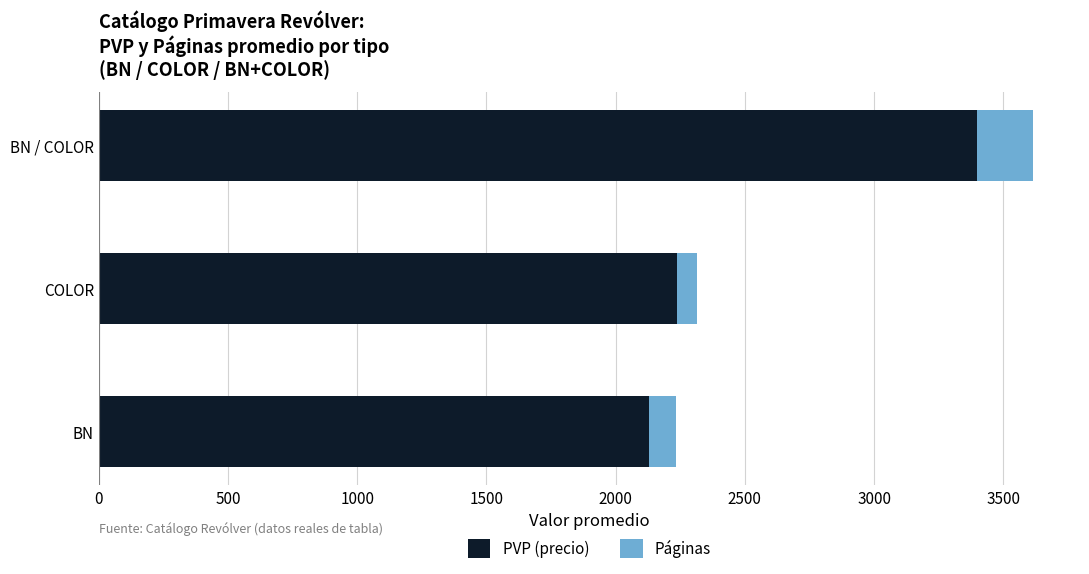

Is it true that PVP (precio) equals 2128 at BN?

True